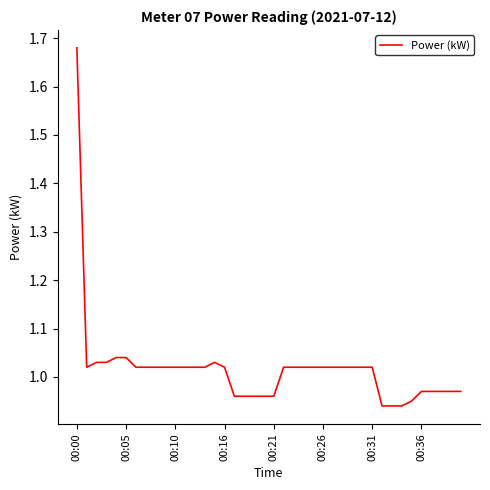

Does the chart have visible grid lines?

No